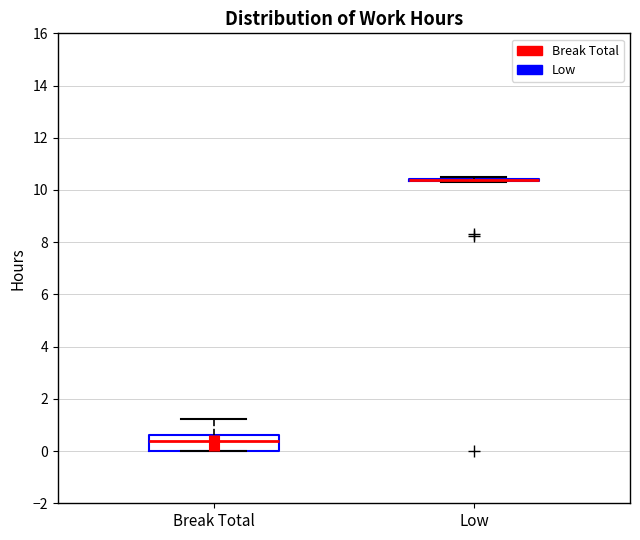

Which box is the tallest, from its lower edge to its upper edge?

Break Total